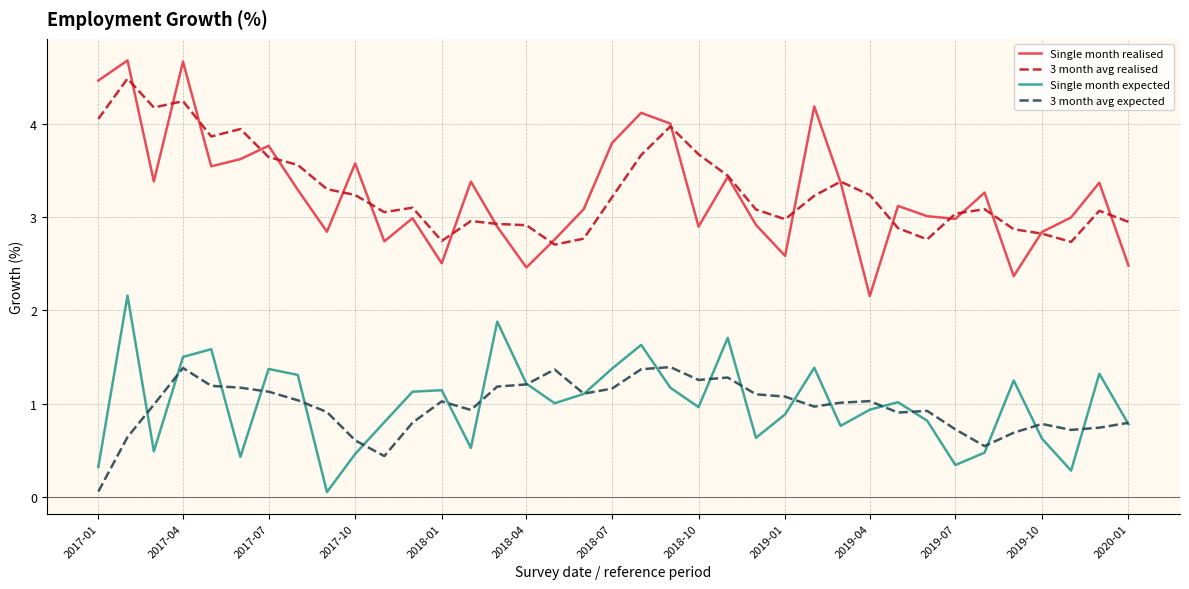

What is the highest value of the 3 month avg expected series?

1.4